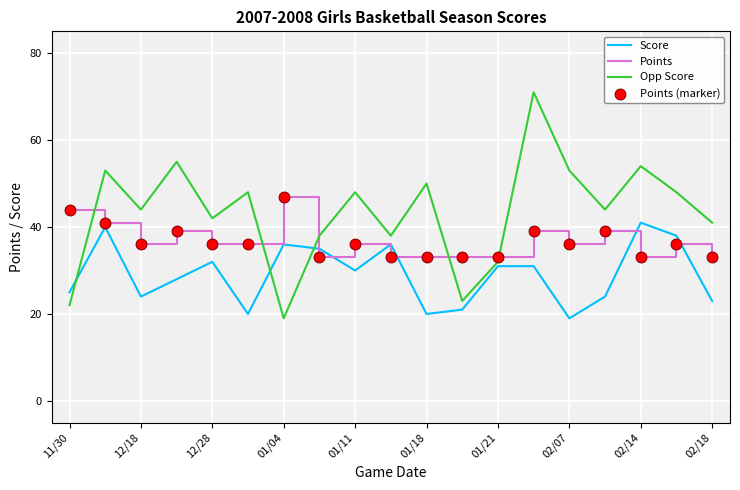

Which series has the largest range (max minus min)?

Opp Score